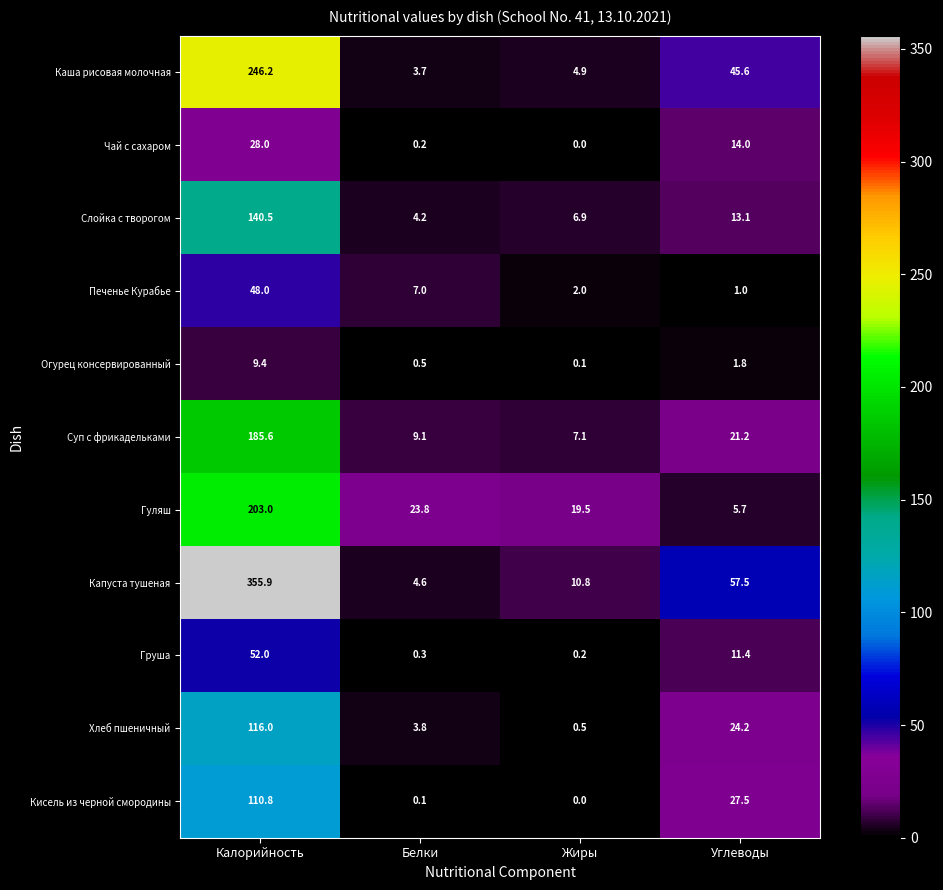

List the series in order of their peak value, highest first.

Капуста тушеная, Каша рисовая молочная, Гуляш, Суп с фрикадельками, Слойка с творогом, Хлеб пшеничный, Кисель из черной смородины, Груша, Печенье Курабье, Чай с сахаром, Огурец консервированный